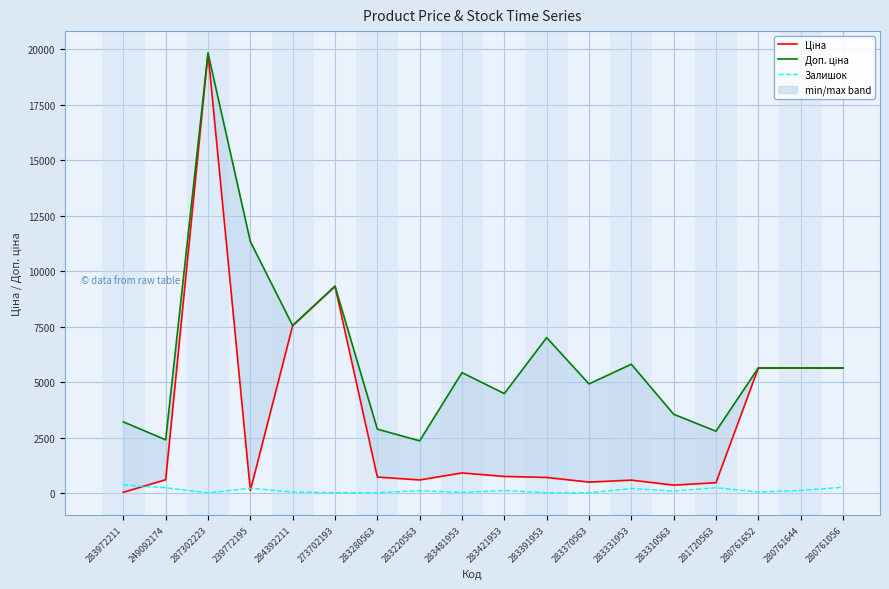

Does the chart display data point markers on the line(s)?

No